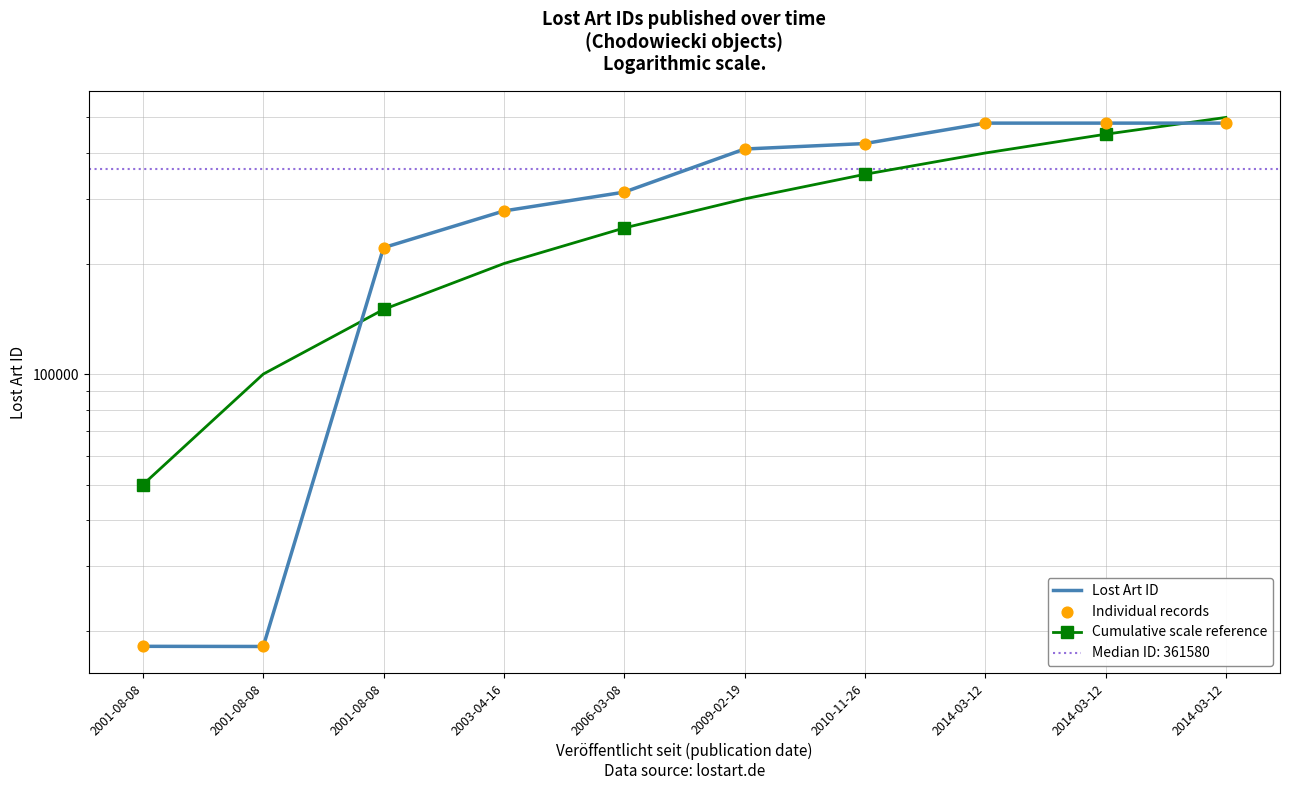

What are all the series names shown in the legend?

Lost Art ID, Cumulative scale reference, Individual records